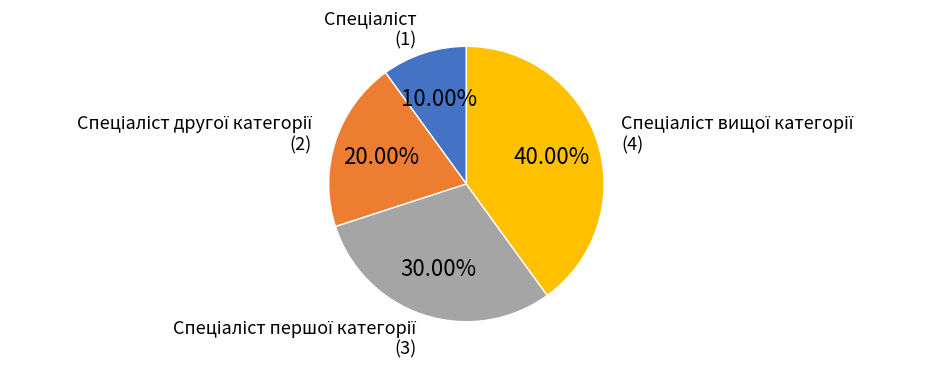

Is there a majority slice in this chart?

No